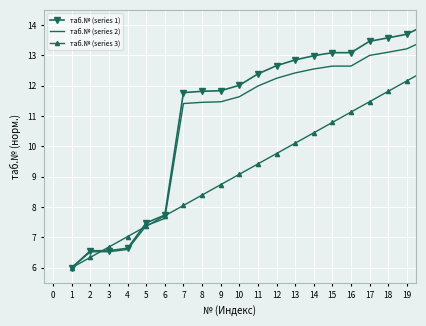

List the series in order of their overall mean, highest first.

таб.№ (series 1), таб.№ (series 2), таб.№ (series 3)